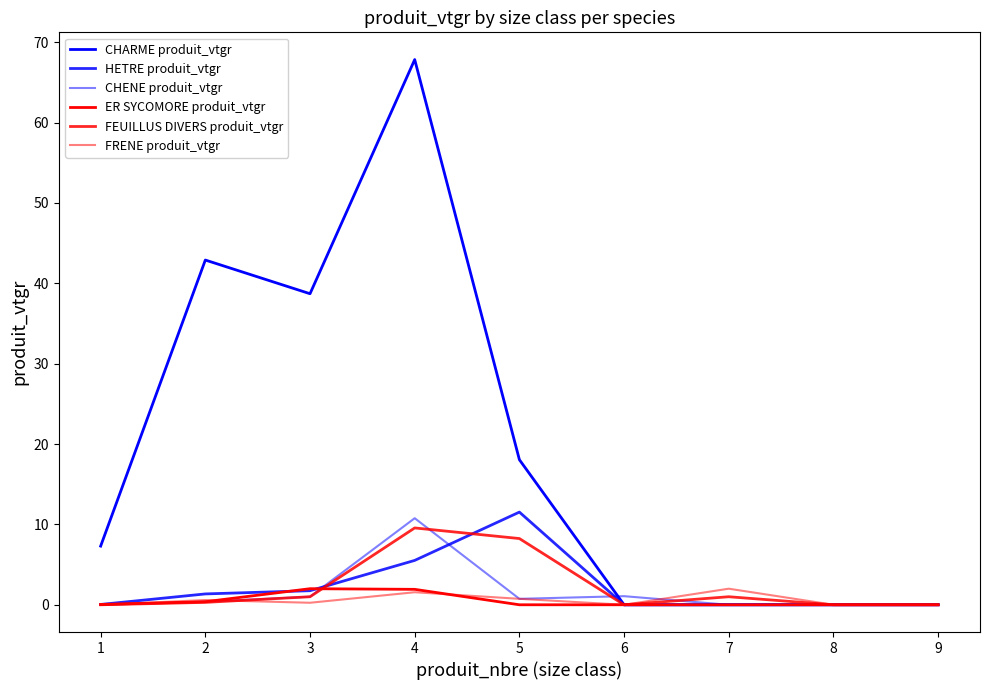

How many lines are shown in the chart?

6